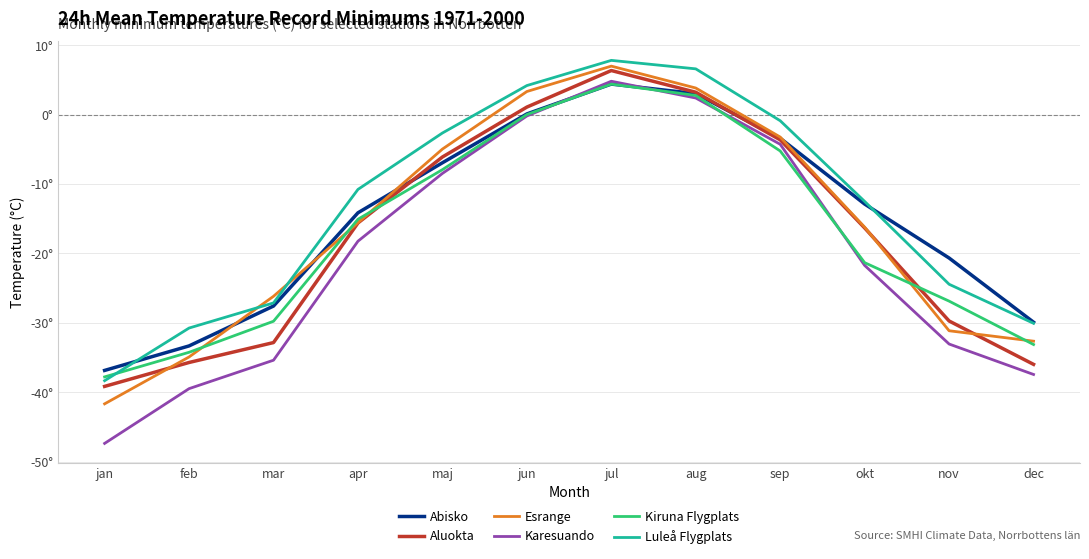

The Esrange series shows 5.7 at jun. True or false?

False